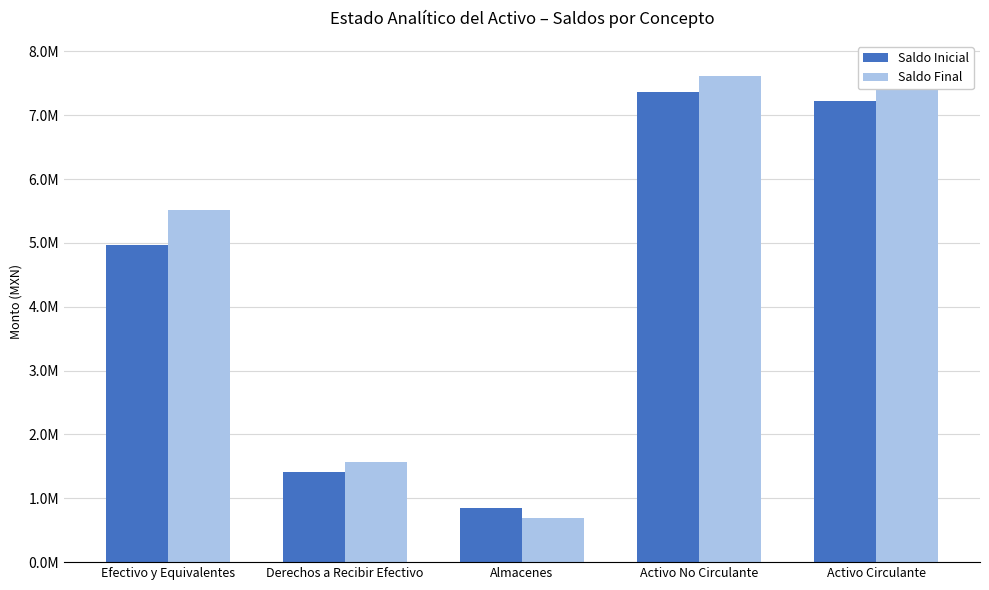

At which label does Saldo Inicial first exceed 4970788?

Efectivo y Equivalentes